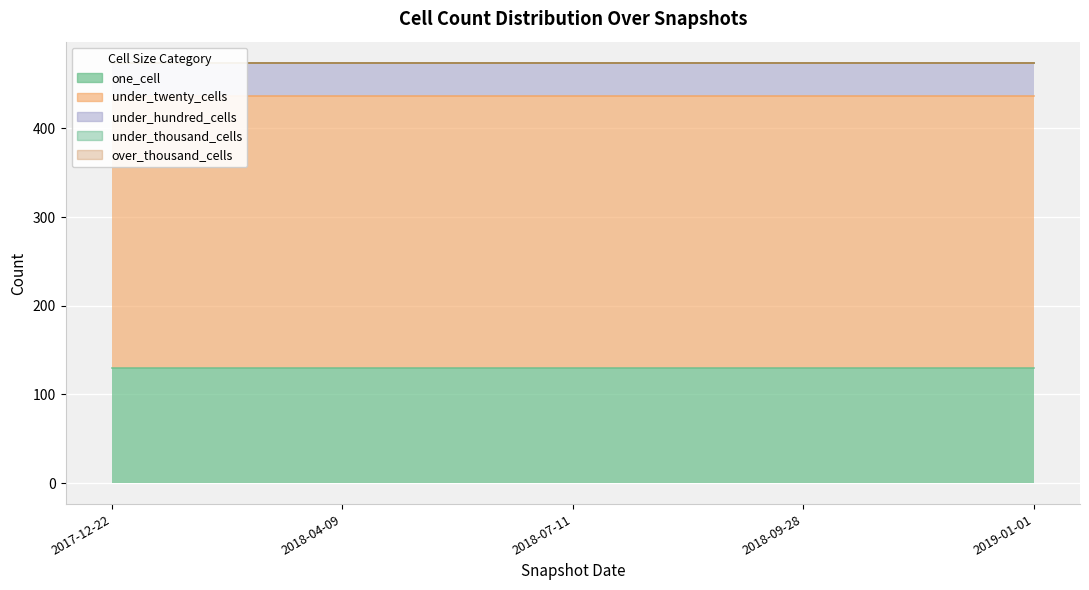

Which category has the lowest value in the under_twenty_cells series?

2017-12-22